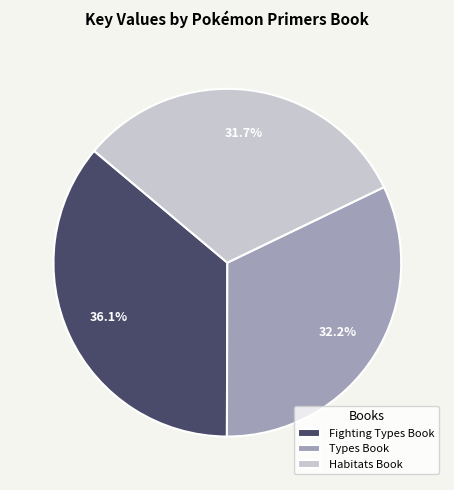

Approximately how many times larger is the value at Habitats Book compared to Types Book?

1.0